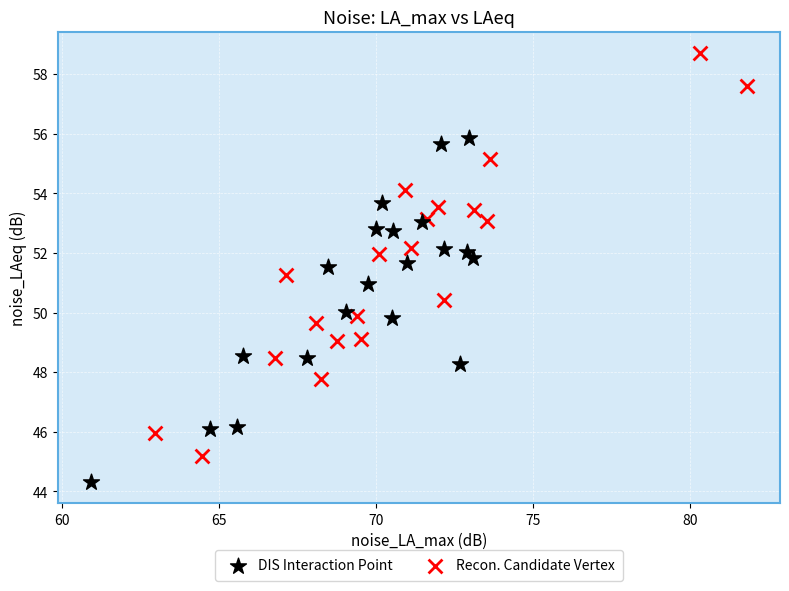

Which series has the largest Y range (max minus min)?

Recon. Candidate Vertex